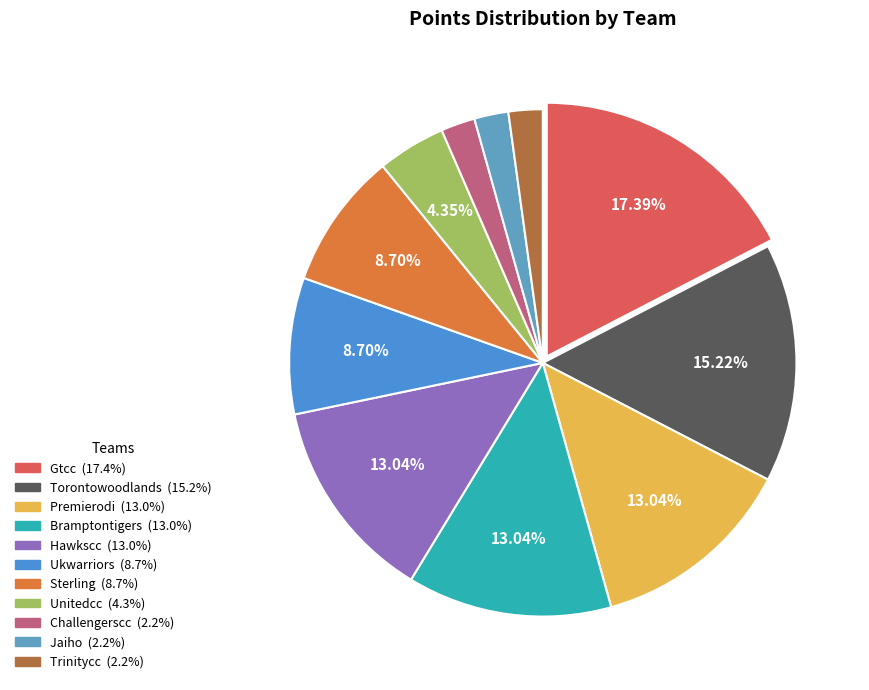

Which category has the smallest portion of the pie?

Challengerscc